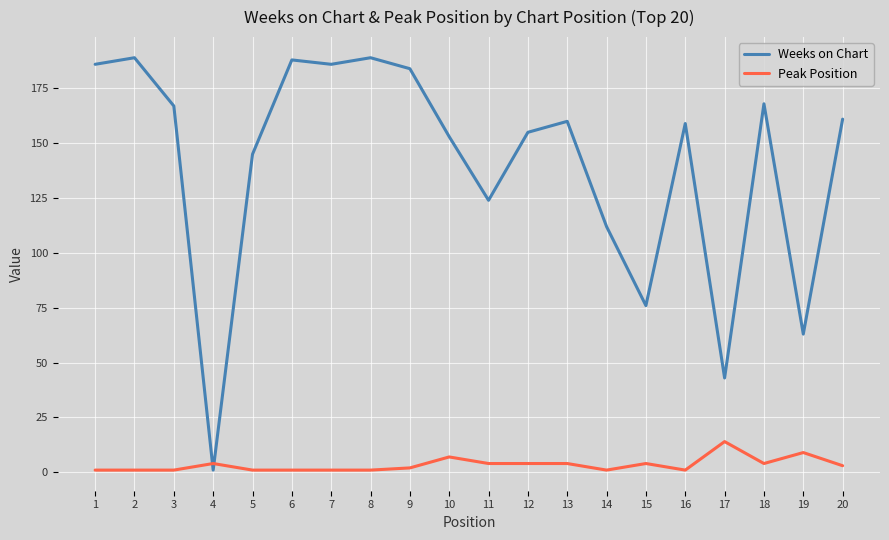

Between which two adjacent categories do Peak Position and Weeks on Chart first intersect?

3 and 4